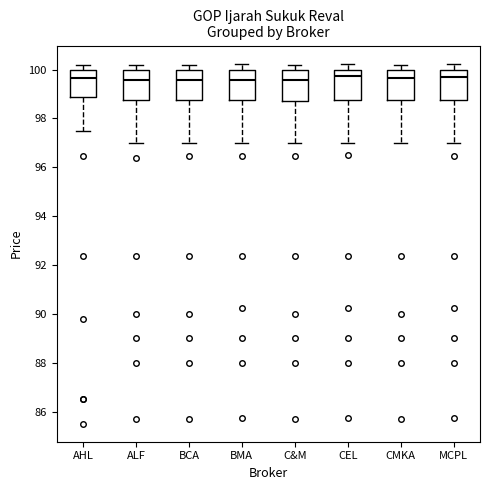

Reading left to right, transcribe this box plot: for each box, give where its median line is, the range the box spans, and where its two whiskers end, as read against the y-axis. The values are not printed on the chart, so give them approximately, as read against the axis.

AHL: median 99.6, box 98.8 to 100.0, whiskers 97.6 to 100.2
ALF: median 99.6, box 98.8 to 100.0, whiskers 97.0 to 100.2
BCA: median 99.6, box 98.8 to 100.0, whiskers 97.0 to 100.2
BMA: median 99.6, box 98.8 to 100.0, whiskers 97.0 to 100.2
C&M: median 99.6, box 98.8 to 100.0, whiskers 97.0 to 100.2
CEL: median 99.8, box 98.8 to 100.0, whiskers 97.0 to 100.2
CMKA: median 99.6, box 98.8 to 100.0, whiskers 97.0 to 100.2
MCPL: median 99.8, box 98.8 to 100.0, whiskers 97.0 to 100.2